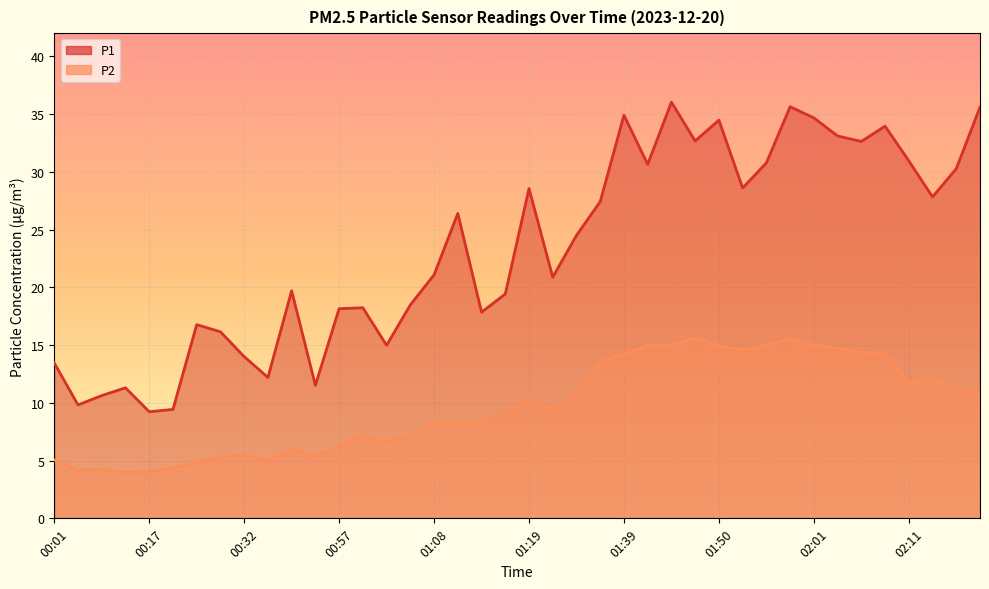

The value of P2 at 00:51 is 6.0. True or false?

True